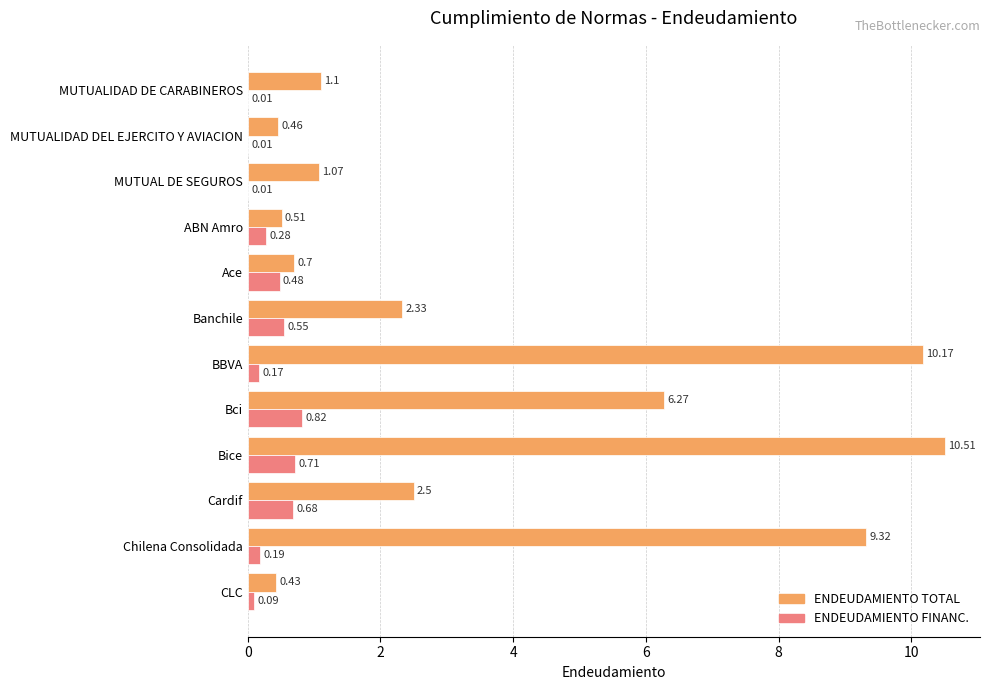

At which label does ENDEUDAMIENTO FINANC. reach its peak?

Bci